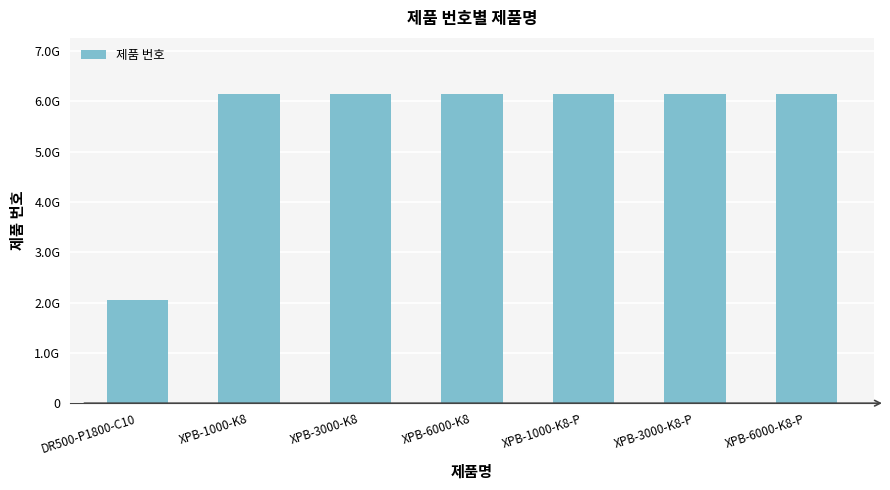

Reading right to left, transcribe all the data shown in this chart.

6151763420	6151763320	6151763220	6151762580	6151762570	6151762560	2051476644